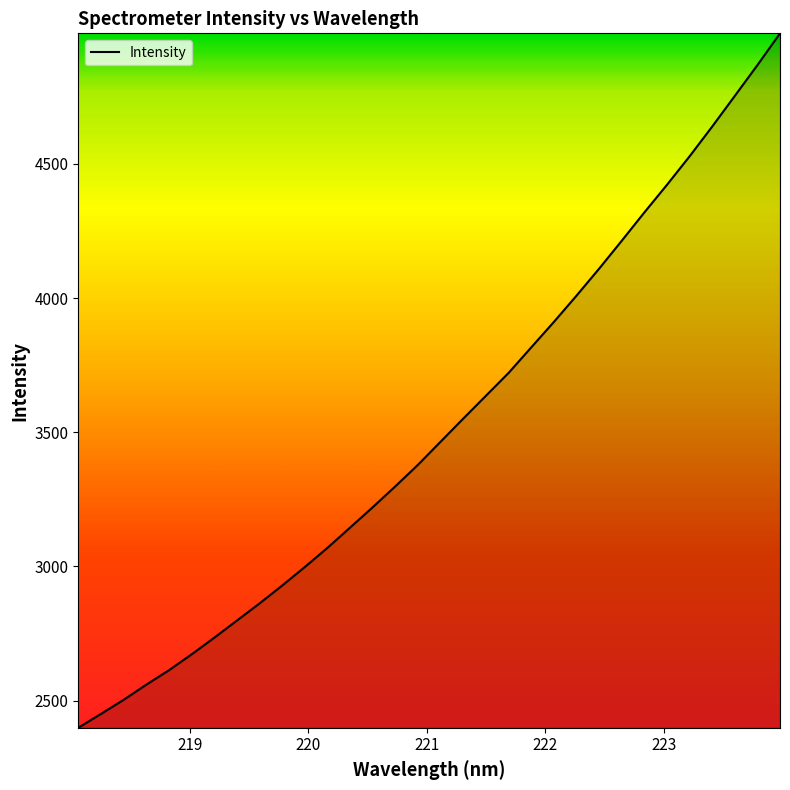

What is the difference between the maximum and minimum values?

2587.5